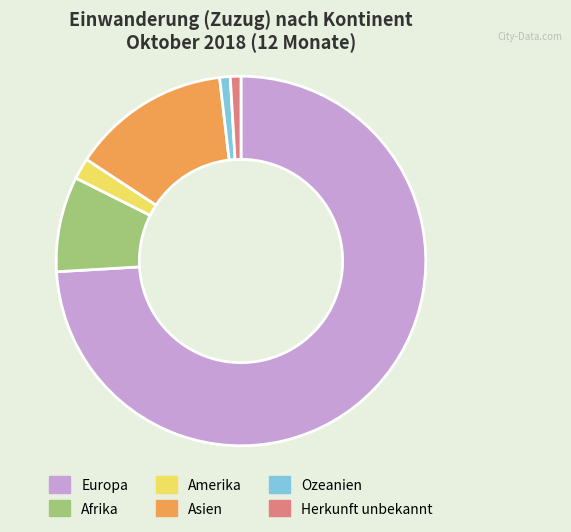

Which slice is the largest?

Europa